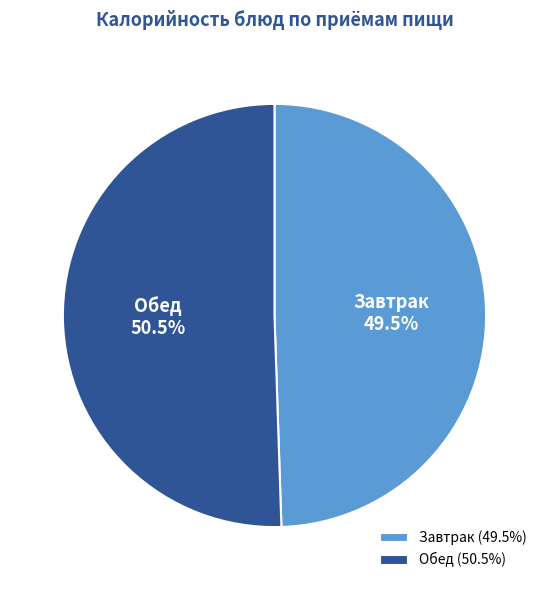

Is there a majority slice in this chart?

Yes